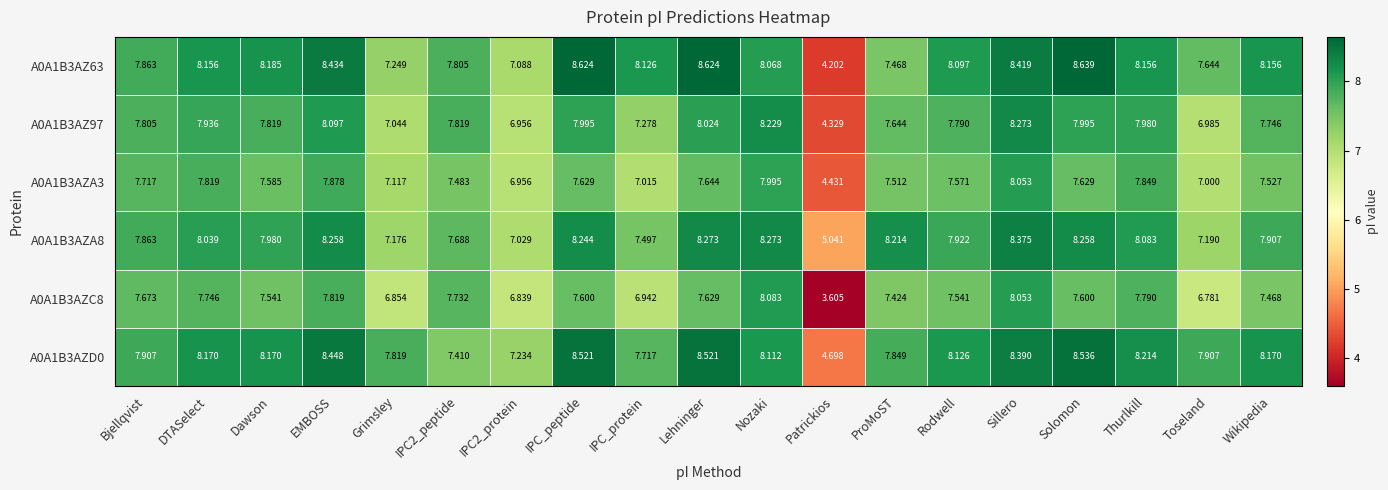

At IPC_protein, list the series in order from smallest to largest.

A0A1B3AZC8, A0A1B3AZA3, A0A1B3AZ97, A0A1B3AZA8, A0A1B3AZD0, A0A1B3AZ63